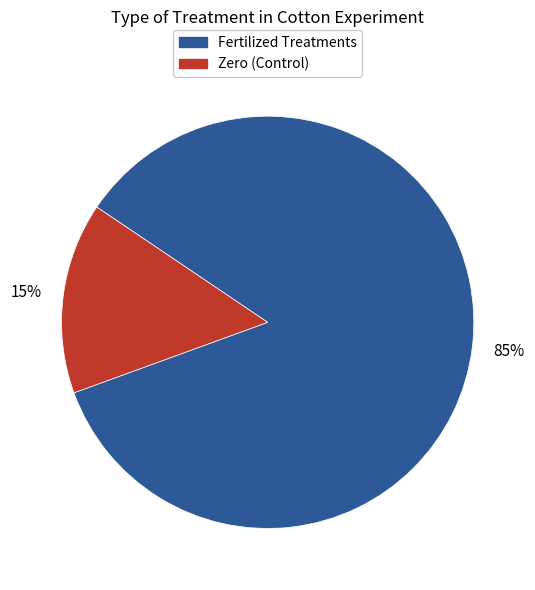

How many slices are in this pie chart?

2